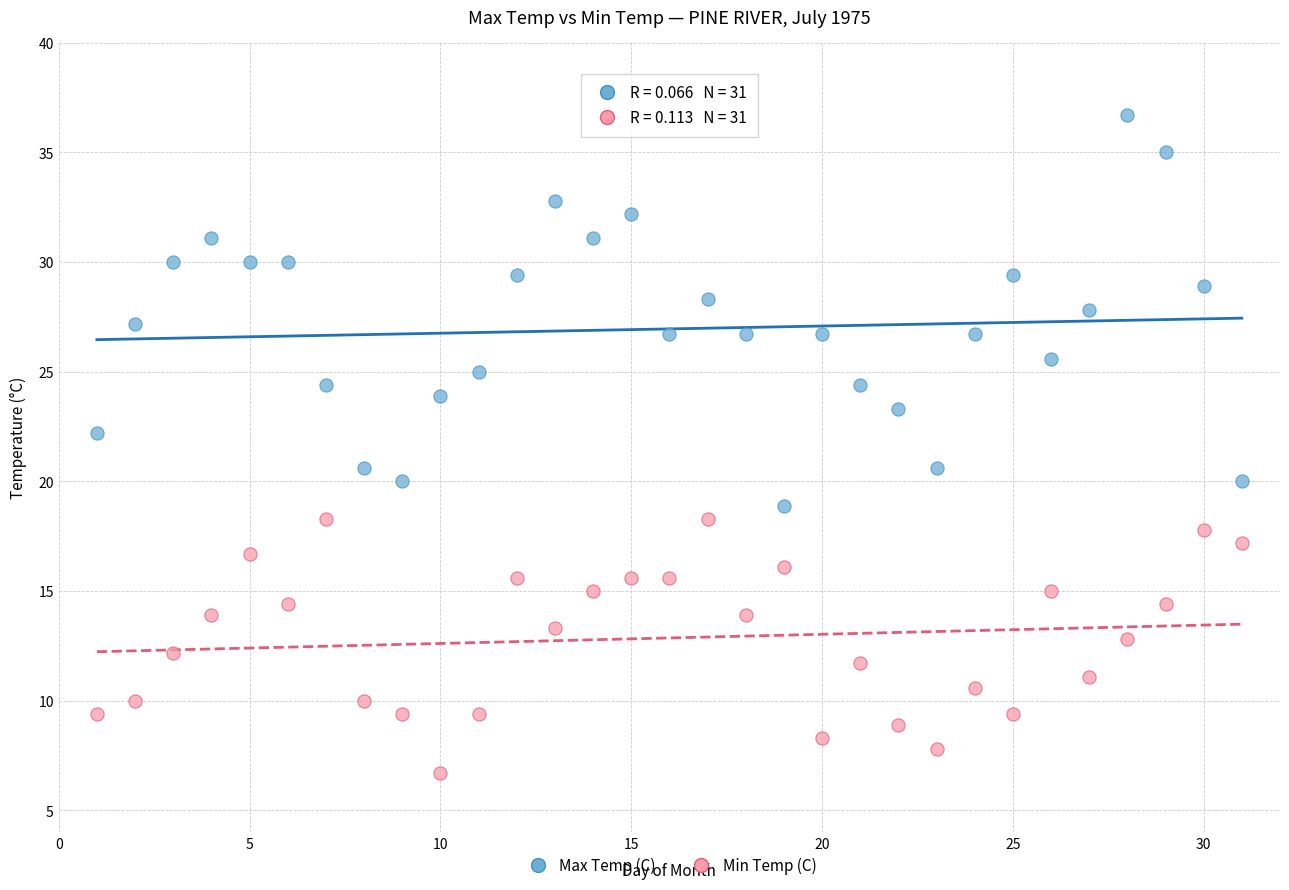

Across all data points, what is the range of Y values (max minus min)?

30.0